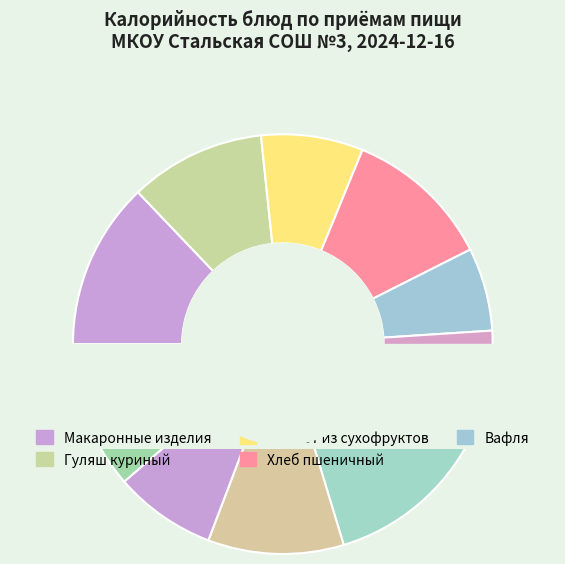

True or false: Компот (обед) accounts for 8% of the total.

True